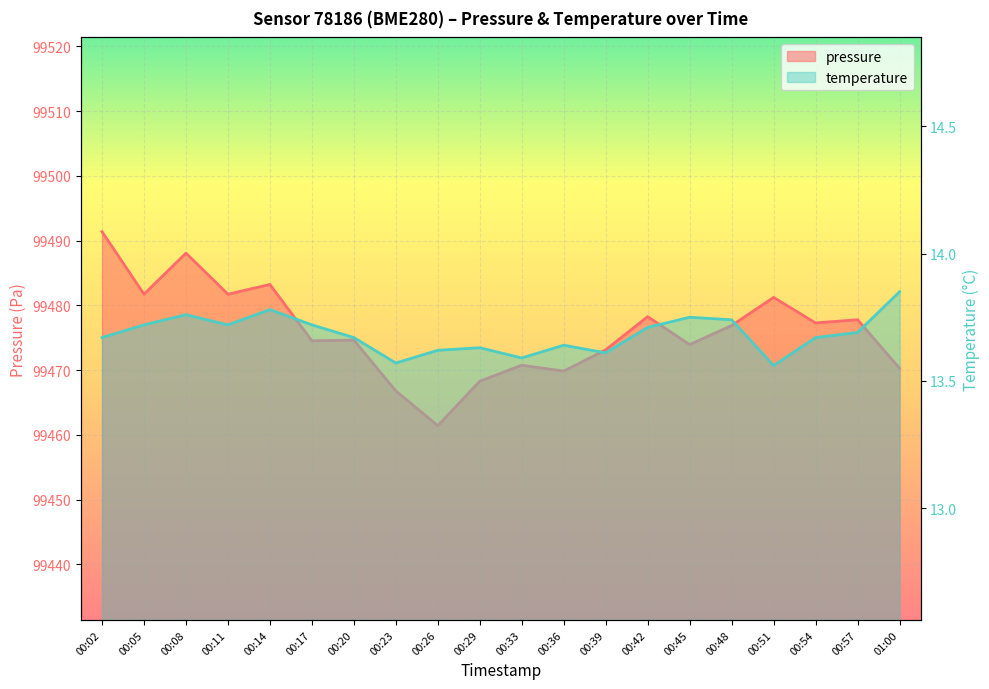

The temperature series shows 13.8 at 00:08. True or false?

True